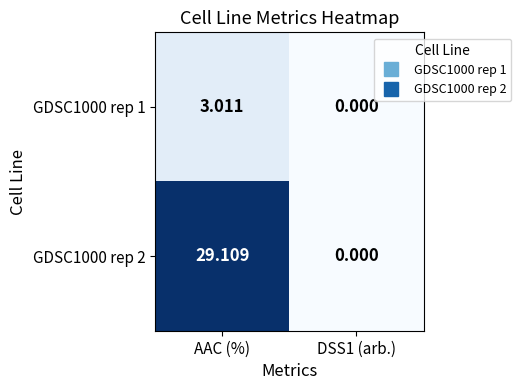

Is the value of GDSC1000 rep 1 at AAC (%) greater than the value of GDSC1000 rep 2 at DSS1 (arb.)?

Yes